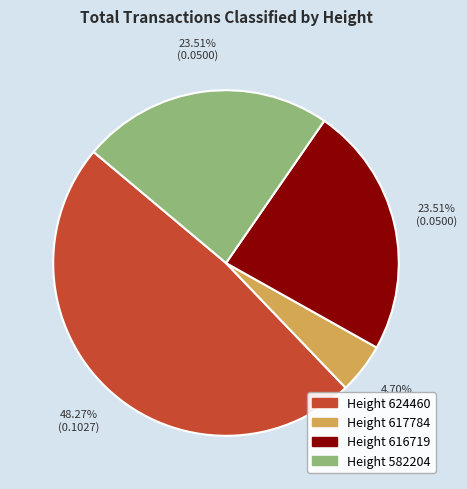

Is Height 582204 the majority of the pie?

No